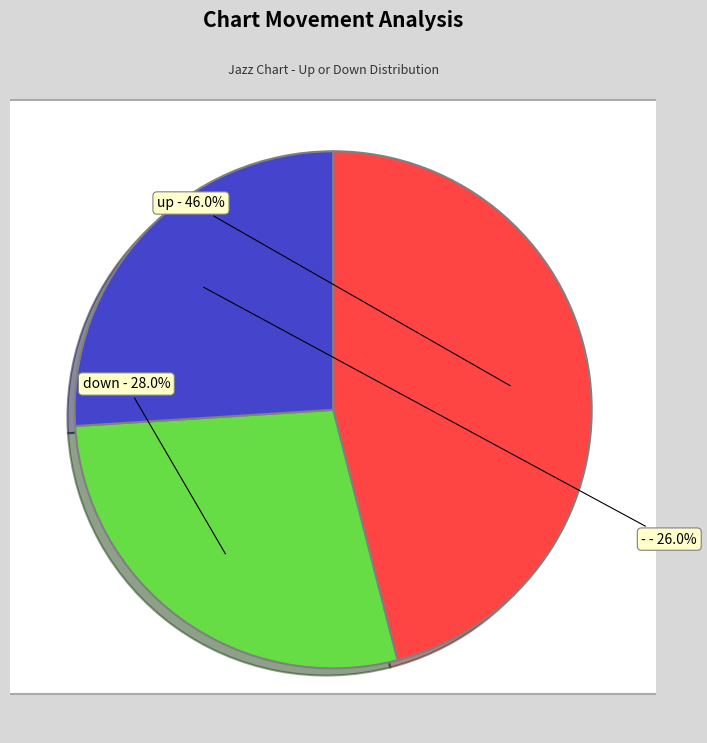

To the nearest percent, what is the difference between the largest and smallest slice percentages?

20%